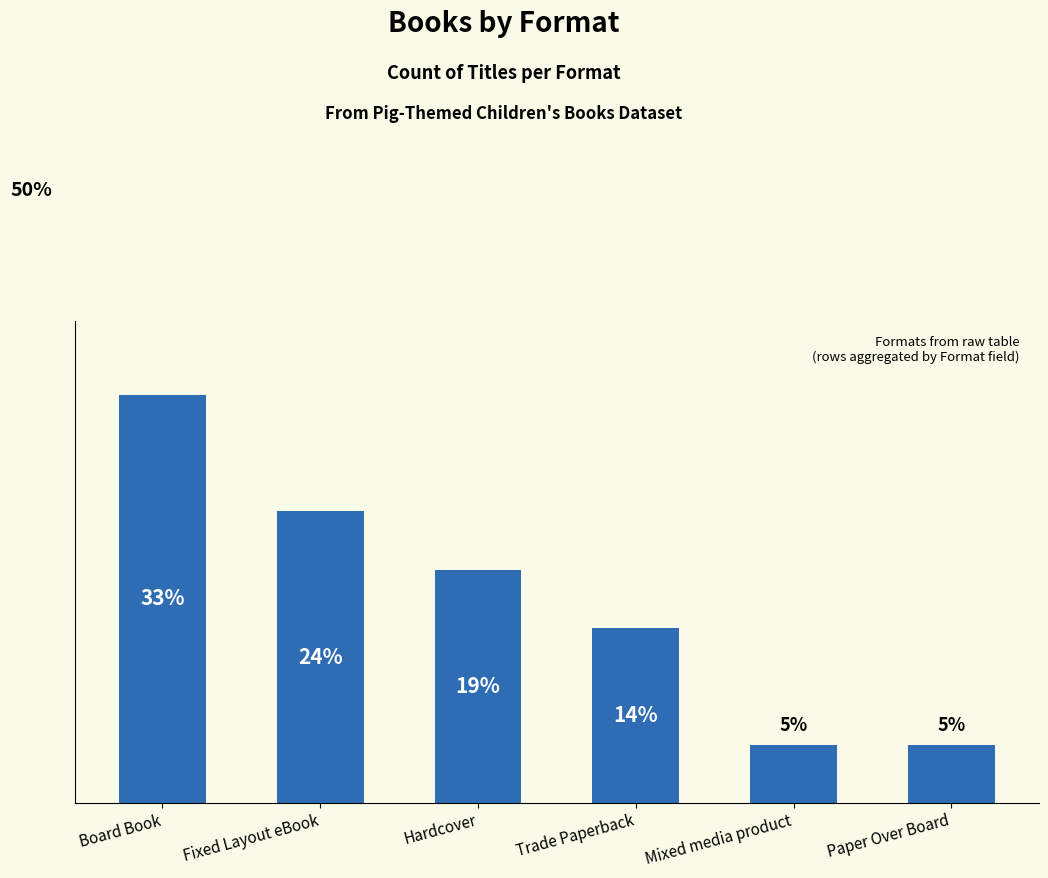

What is the ratio of the value at Trade Paperback to the value at Hardcover?

0.8